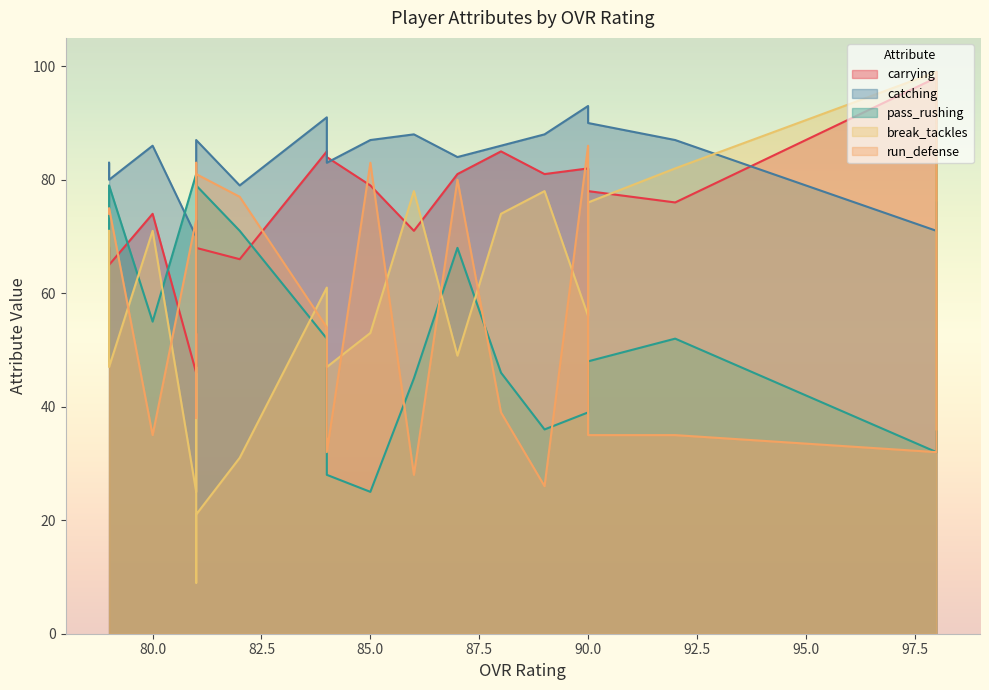

What is the approximate value of catching at 80?

86